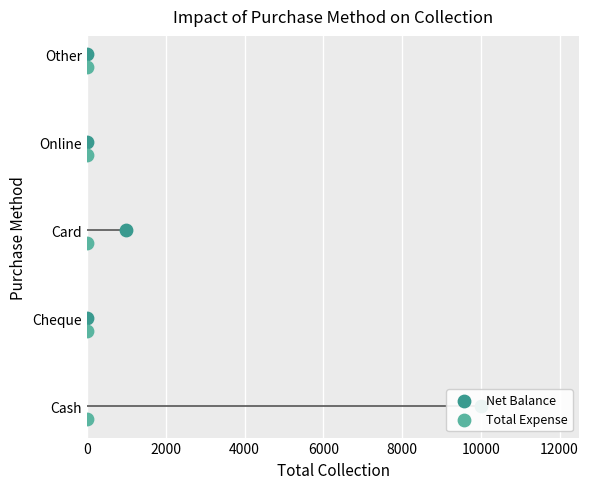

Which series has the largest total across all categories?

Net Balance